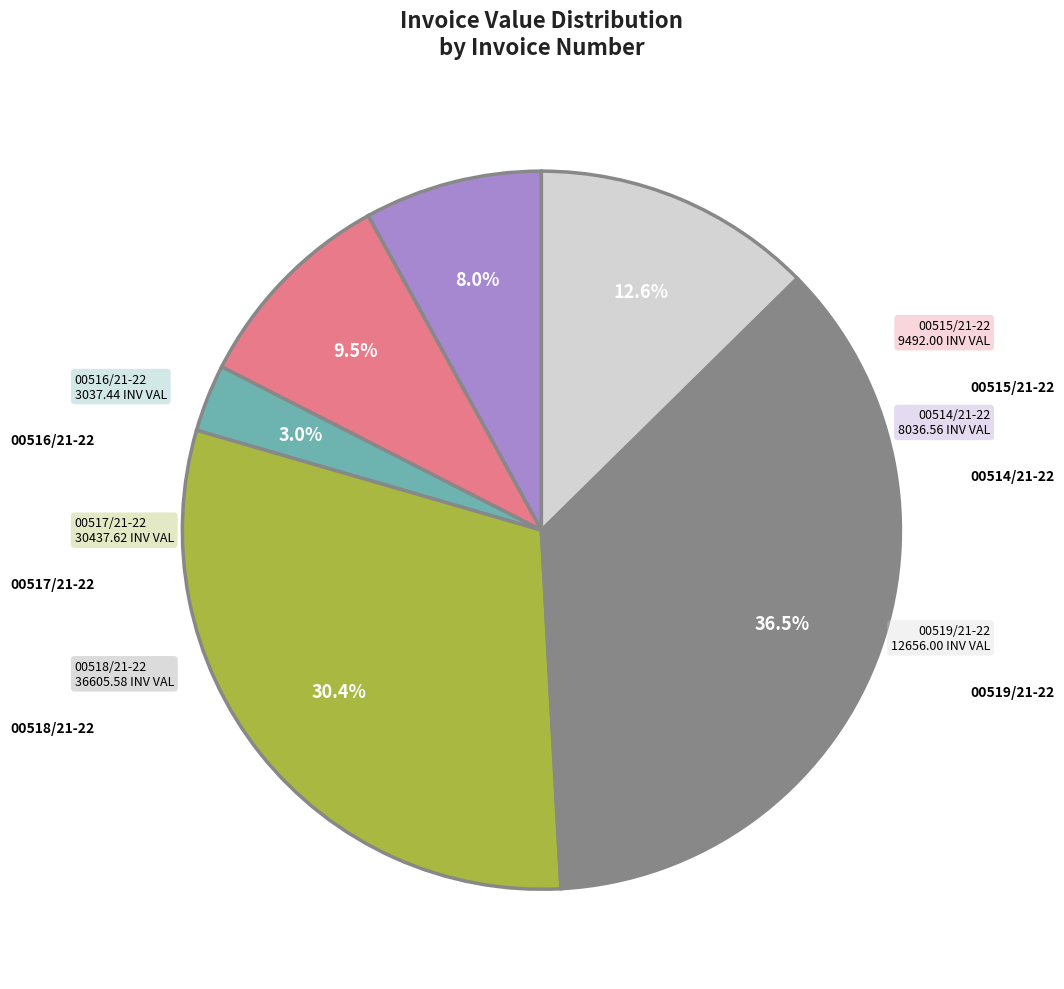

Is there a majority slice in this chart?

No